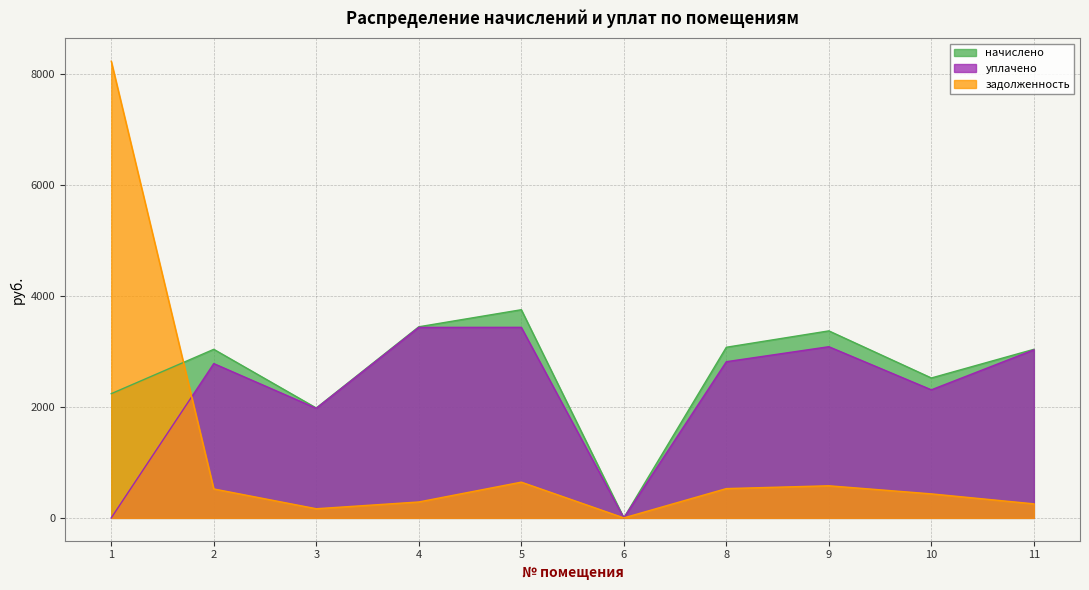

True or false: уплачено has more than 1 points higher than both neighbors.

True